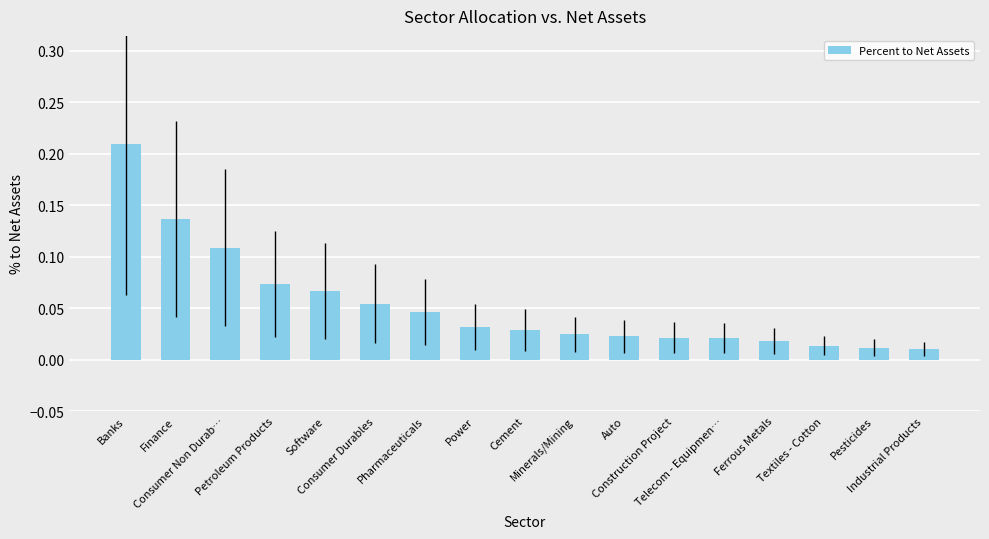

What is the sum of all values?

0.9